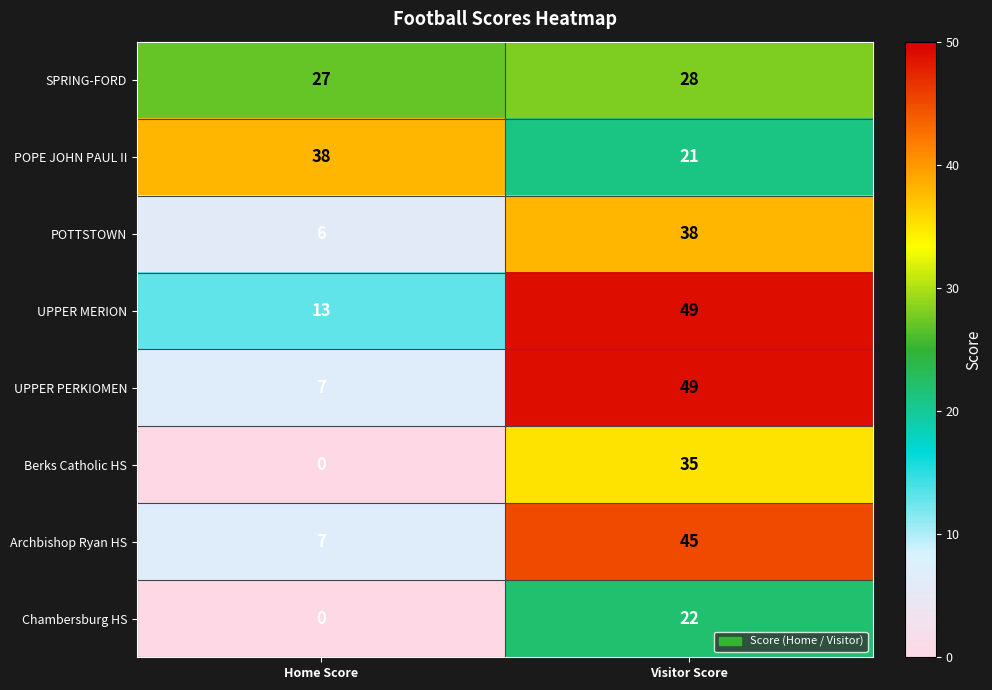

Reading right to left, extract all data points from this chart.

SPRING-FORD: 28	27
POPE JOHN PAUL II: 21	38
POTTSTOWN: 38	6
UPPER MERION: 49	13
UPPER PERKIOMEN: 49	7
Berks Catholic HS: 35	0
Archbishop Ryan HS: 45	7
Chambersburg HS: 22	0